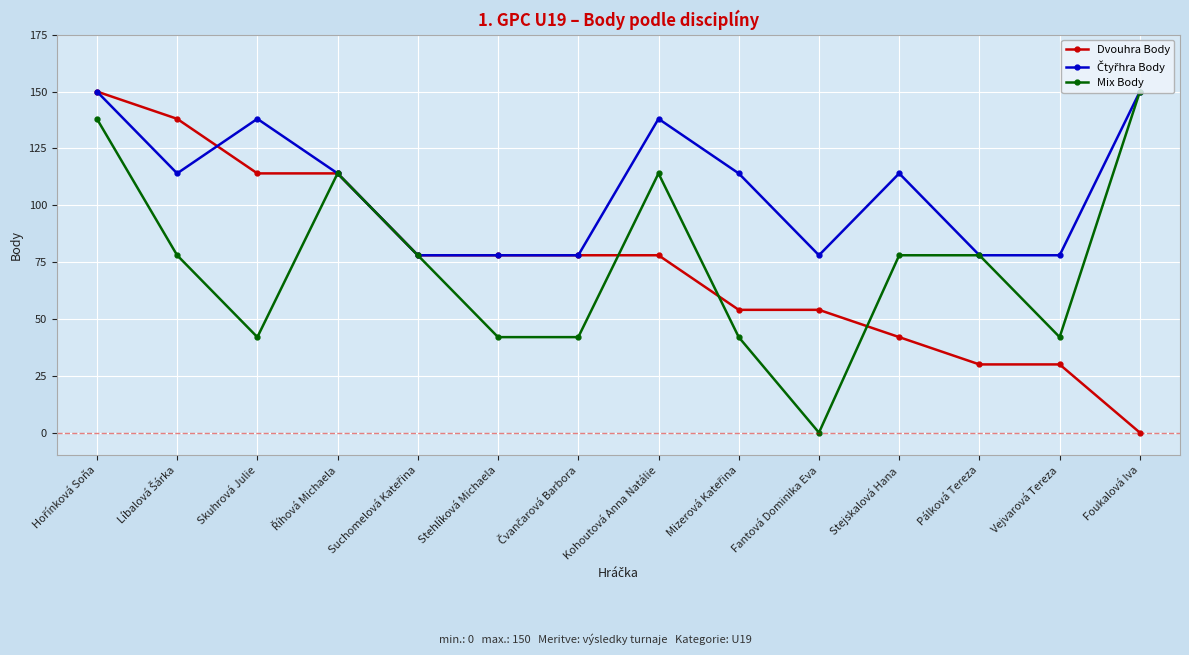

The value of Mix Body at Fantová Dominika Eva is 0. True or false?

True